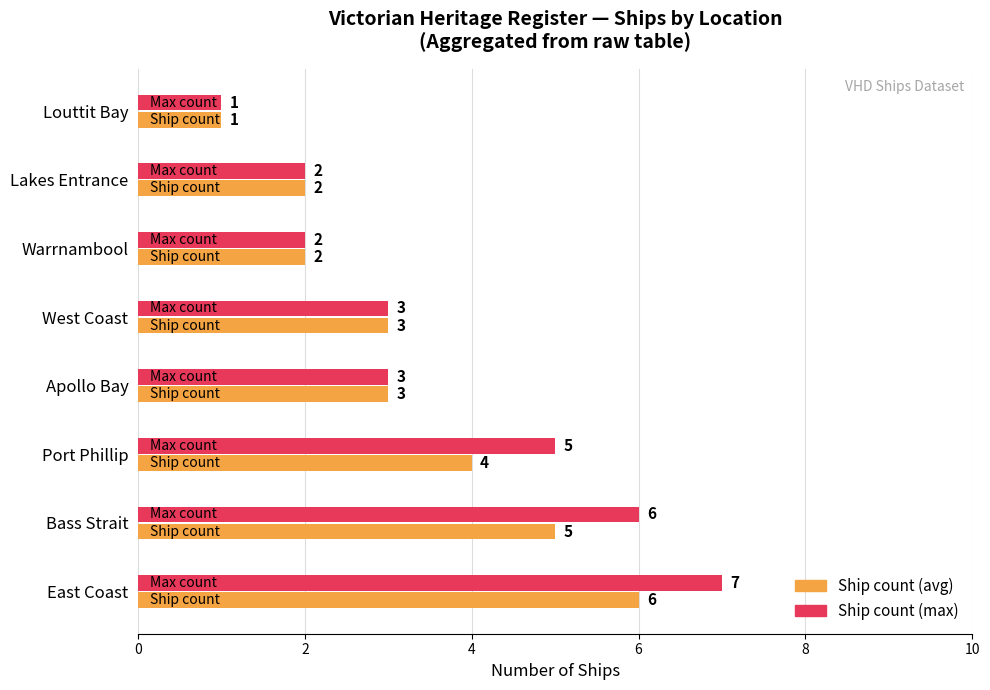

At which category does the chart reach its peak across all series?

East Coast